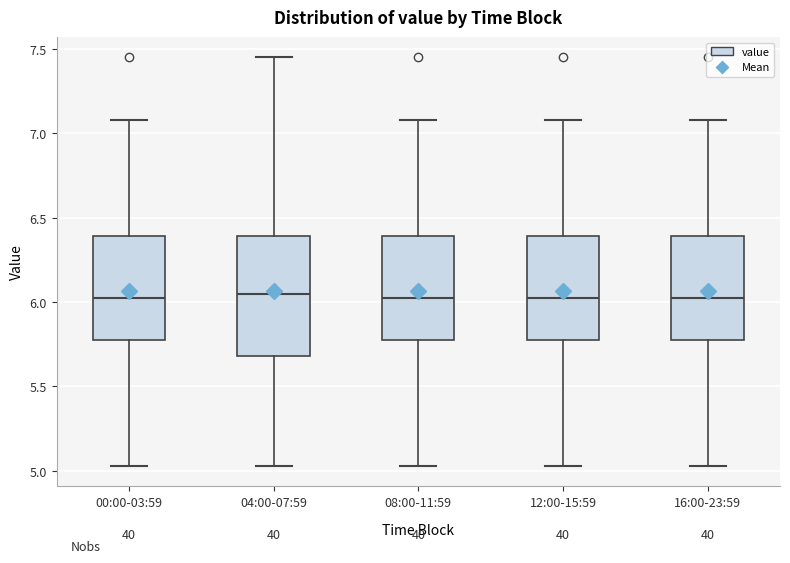

Reading left to right, transcribe this box plot: for each box, give where its median line is, the range the box spans, and where its two whiskers end, as read against the y-axis. The values are not printed on the chart, so give them approximately, as read against the axis.

00:00-03:59: median 6.05, box 5.80 to 6.40, whiskers 5.05 to 7.10
04:00-07:59: median 6.05, box 5.70 to 6.40, whiskers 5.05 to 7.45
08:00-11:59: median 6.05, box 5.80 to 6.40, whiskers 5.05 to 7.10
12:00-15:59: median 6.05, box 5.80 to 6.40, whiskers 5.05 to 7.10
16:00-23:59: median 6.05, box 5.80 to 6.40, whiskers 5.05 to 7.10